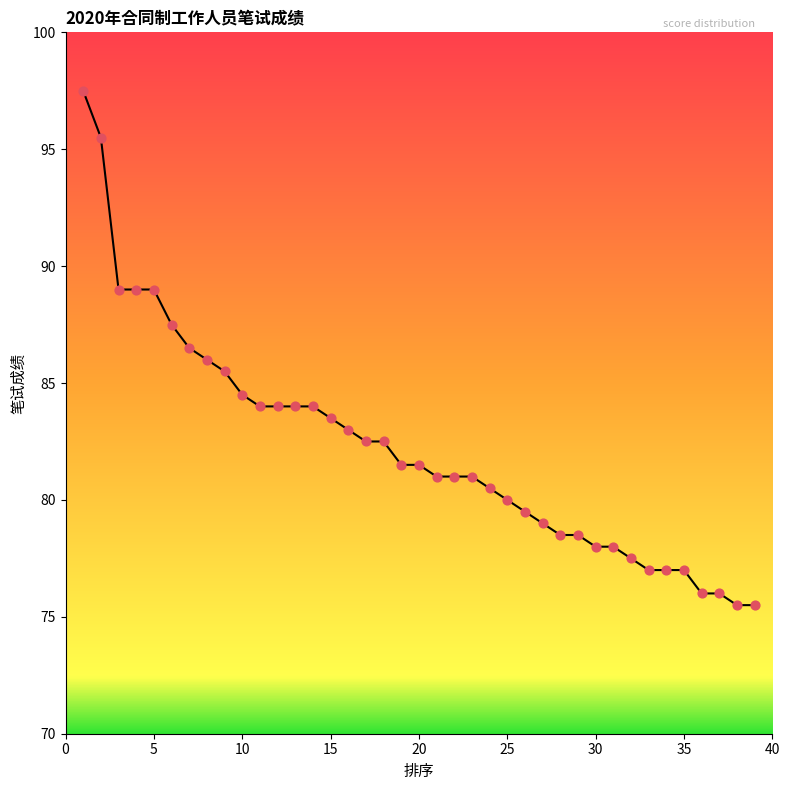

What is the range of X values (max minus min)?

38.0